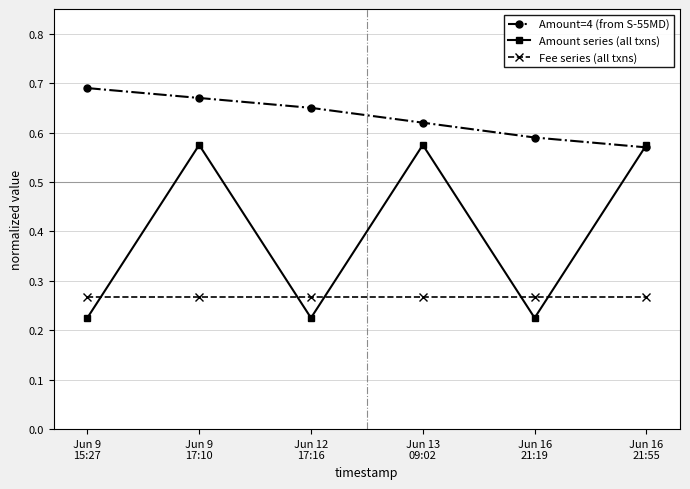

Which series has the widest spread of values?

Amount series (all txns)